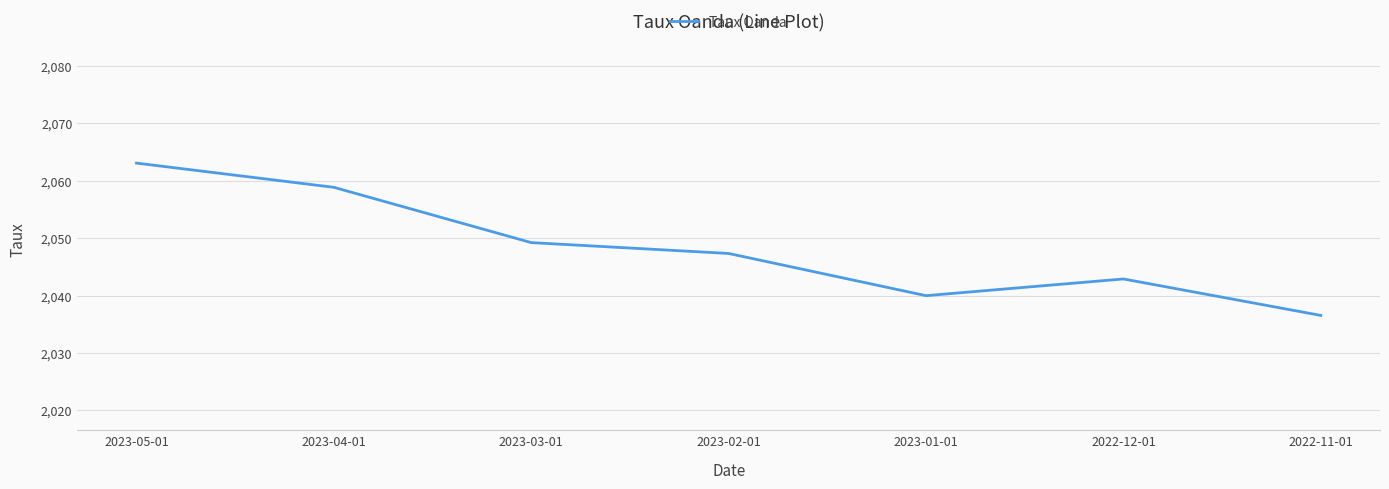

What is the maximum value shown in the chart?

2063.1